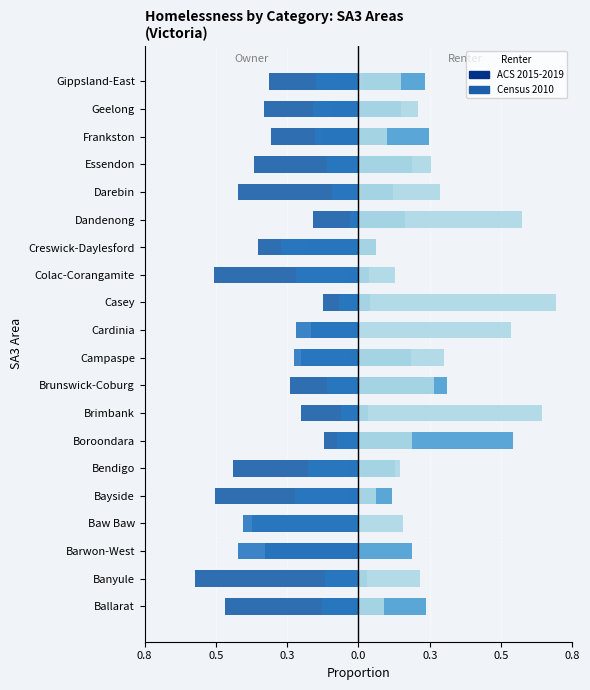

What is the spread (max minus min) of values at Baw Baw?

0.6